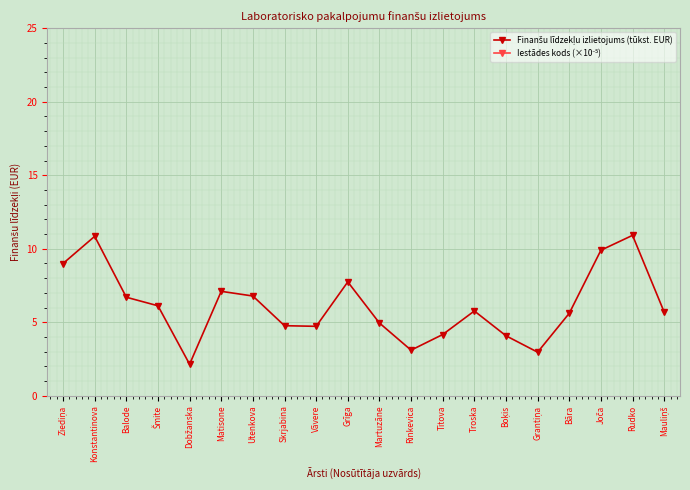

What is the label of the 7th point from the right?

Troska